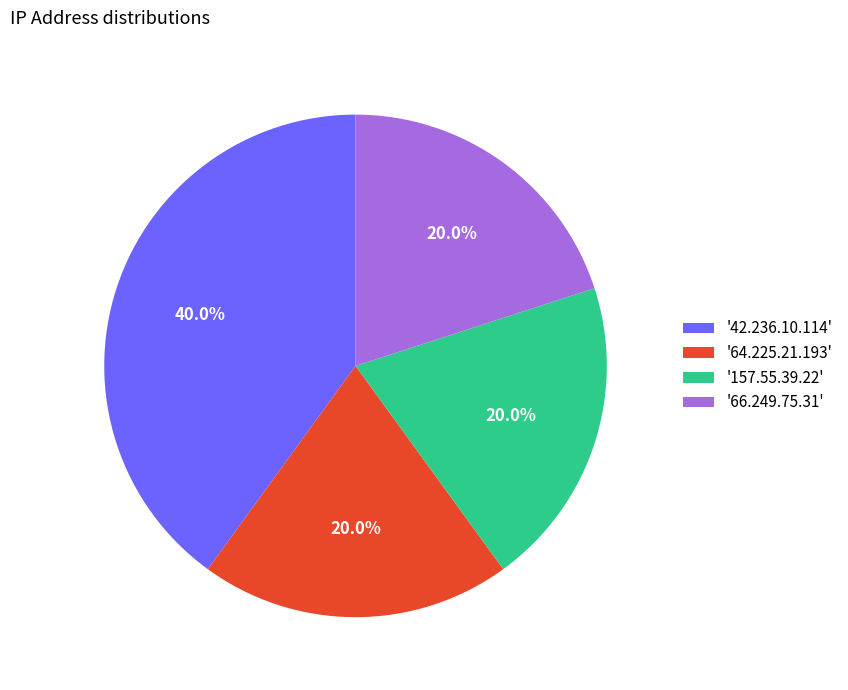

What is the ratio of the value at '157.55.39.22' to the value at '64.225.21.193'?

1.0